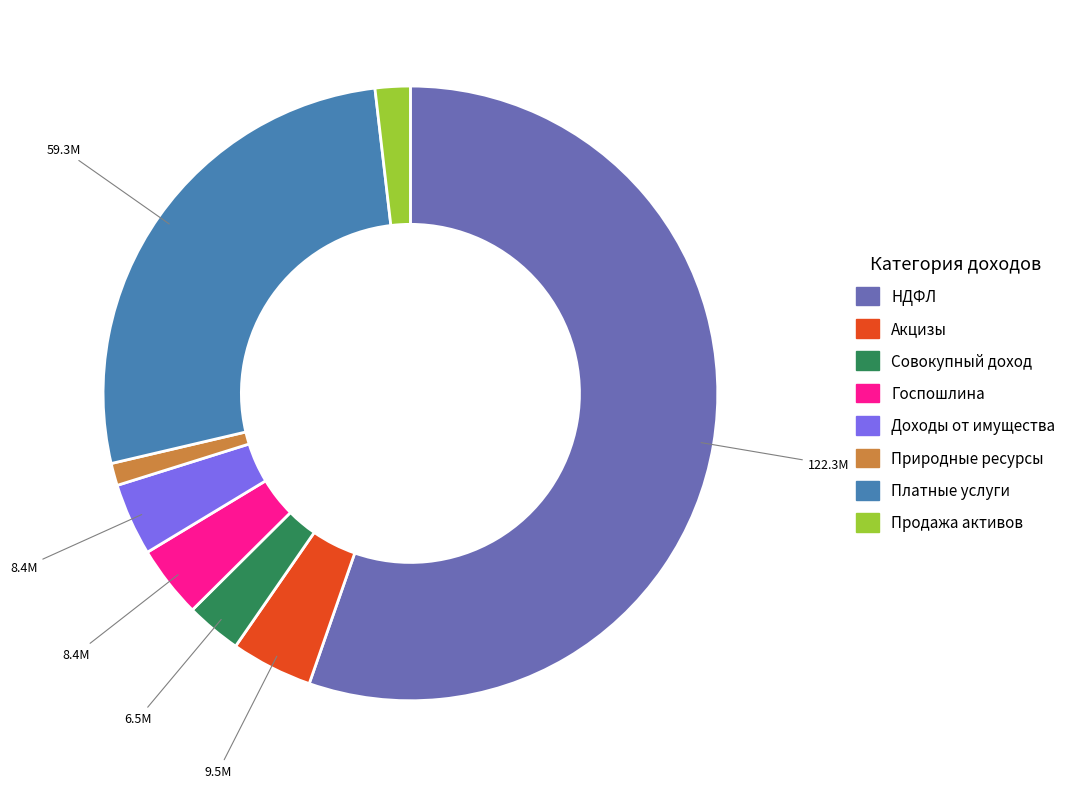

How many slices are in this pie chart?

8